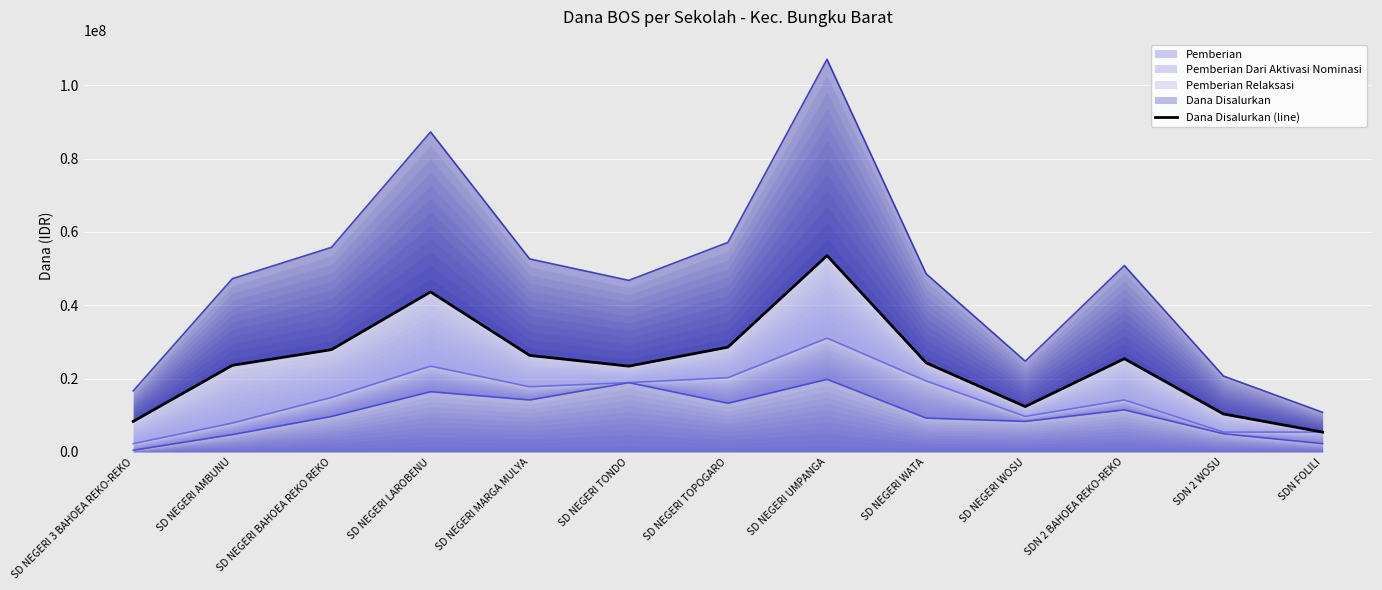

Reading left to right, what are all the values shown in this chart?

8325000	23625000	27900000	43650000	26325000	23400000	28575000	53550000	24300000	12375000	25425000	10350000	5400000